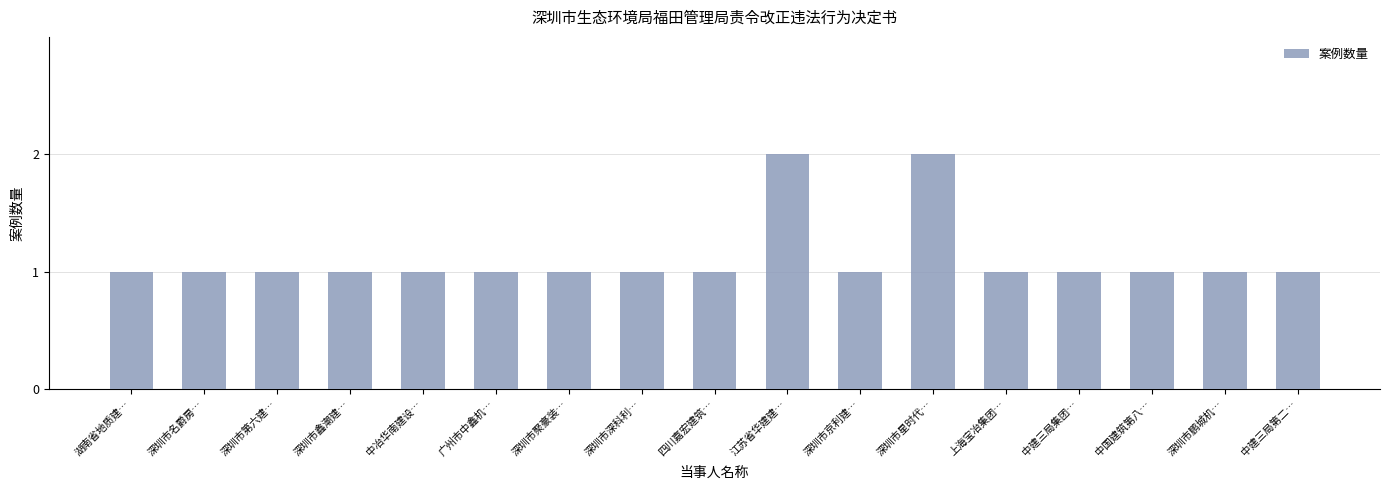

What is the difference between the maximum and second lowest values?

1